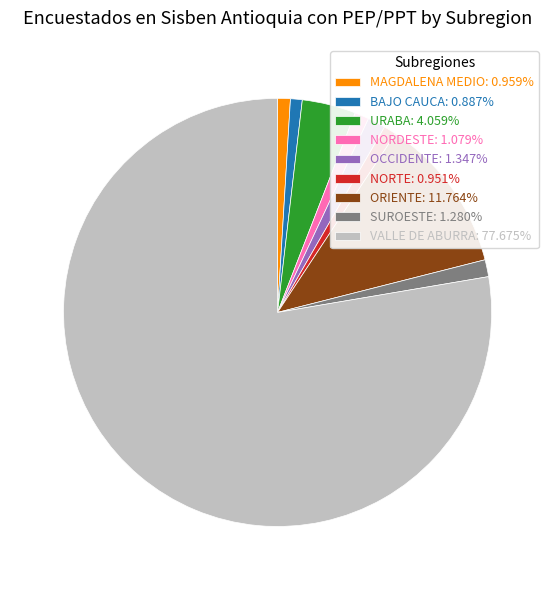

Which category has the biggest portion of the pie?

VALLE DE ABURRA